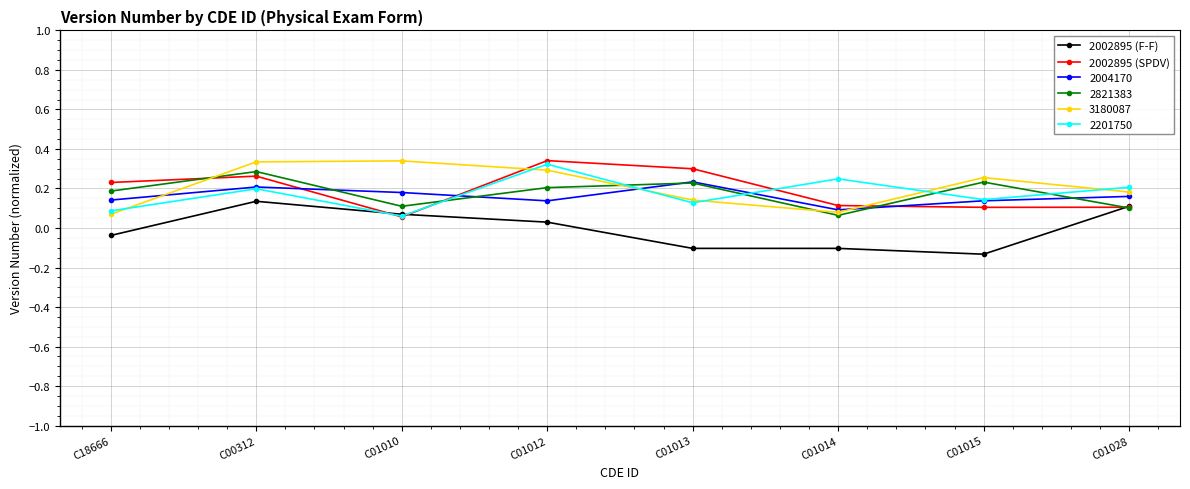

After their last crossing, which series has the higher values: 2002895 (SPDV) or 2002895 (F-F)?

2002895 (F-F)